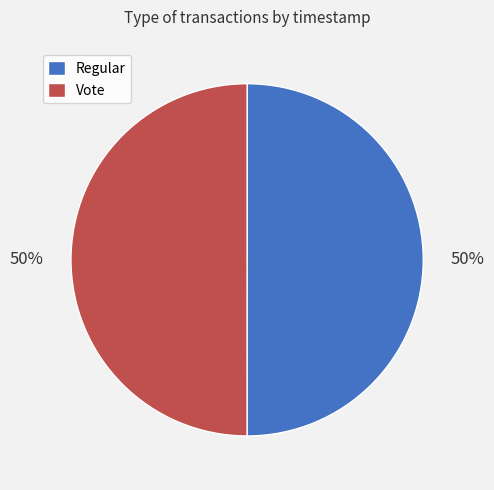

To the nearest percent, what is the average slice percentage?

50%